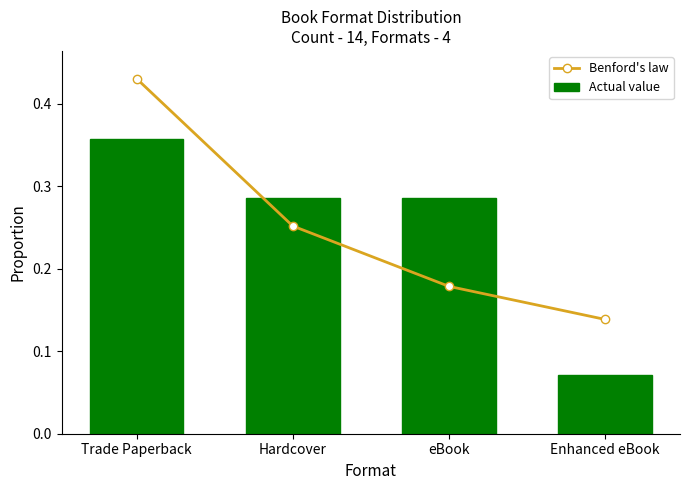

What position from the left is Enhanced eBook?

4